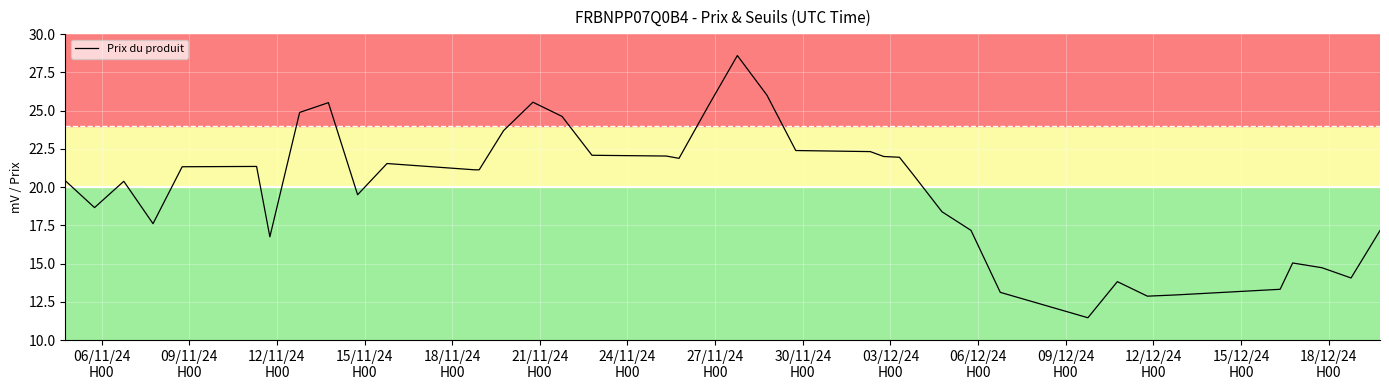

What is the difference between the maximum and minimum values?

17.1